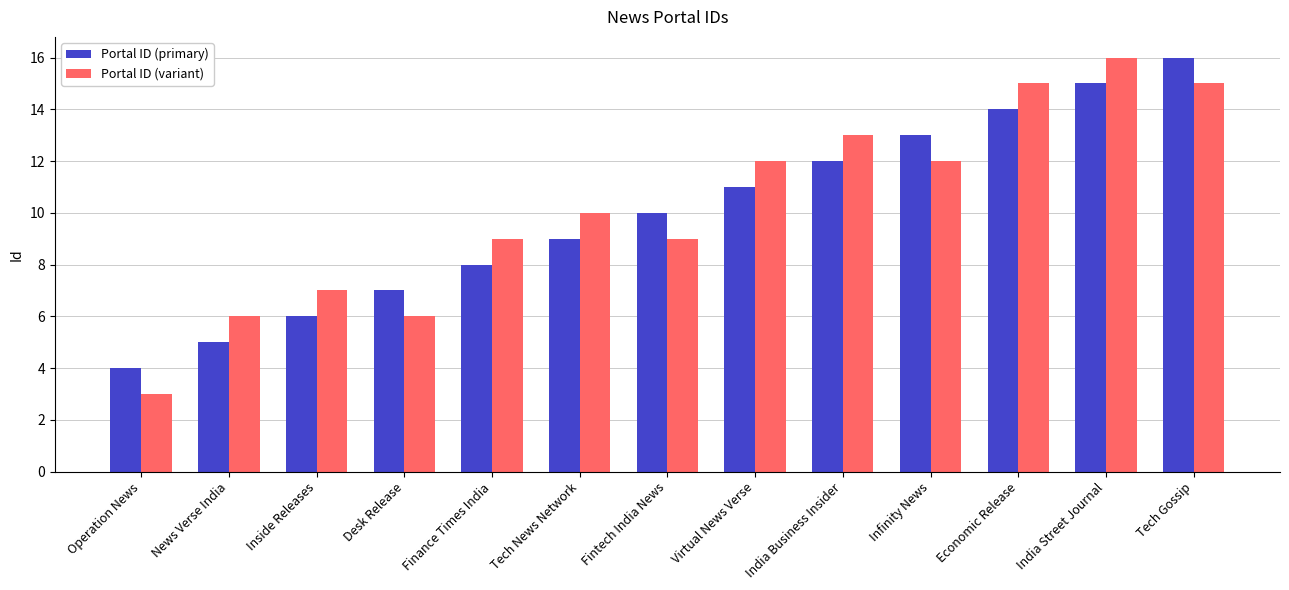

Count the number of data series in this chart.

2